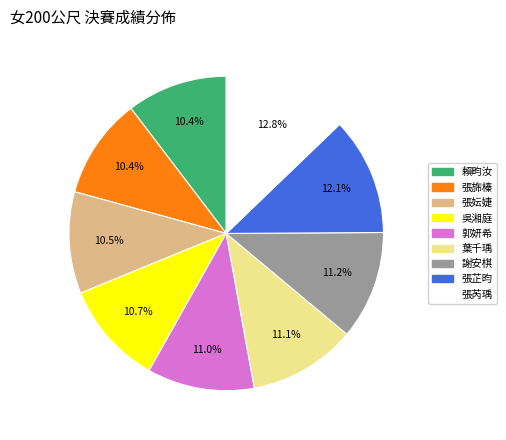

To the nearest percent, what percentage of the pie is 葉千瑀?

11%